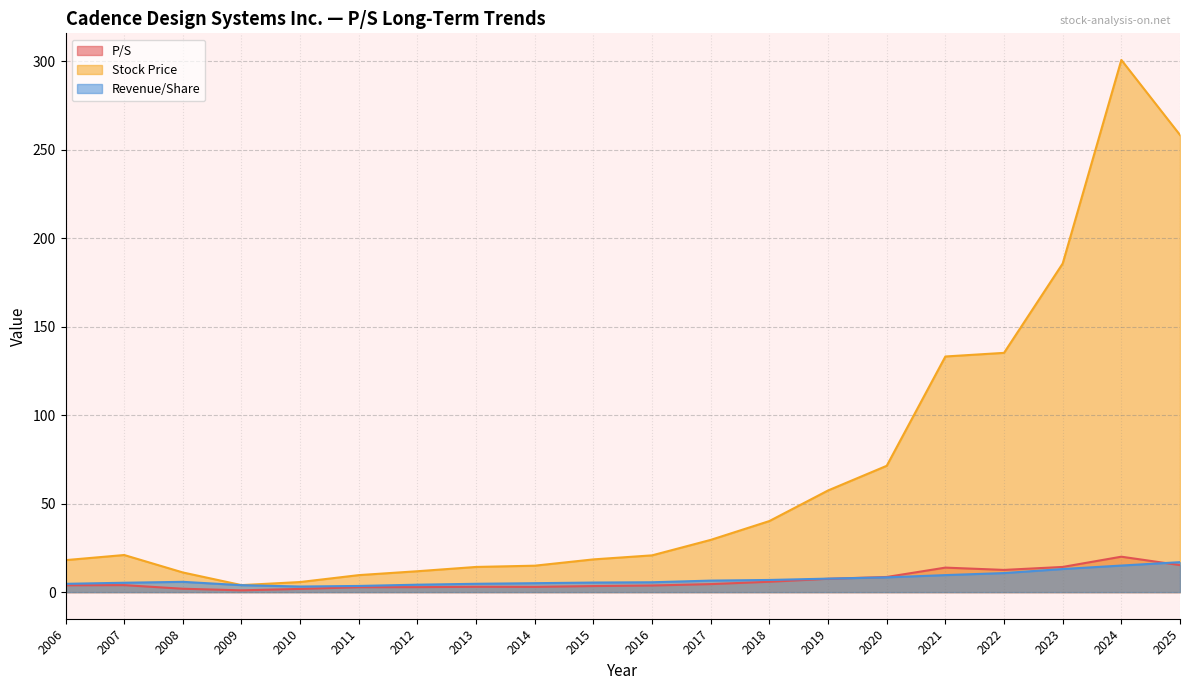

What is the value of the Revenue/Share point at the 17th from the left?

10.8